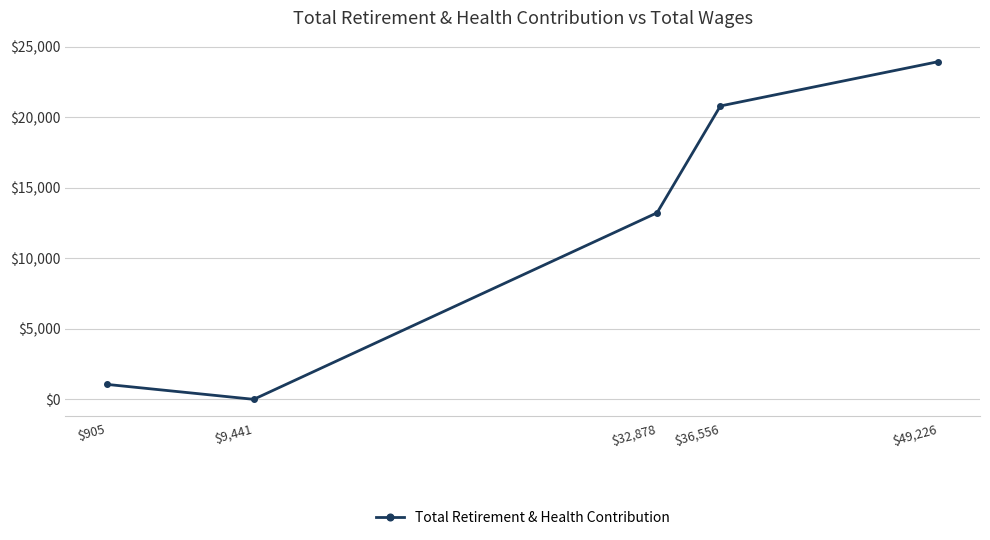

Count the number of values greater than 13221.

2